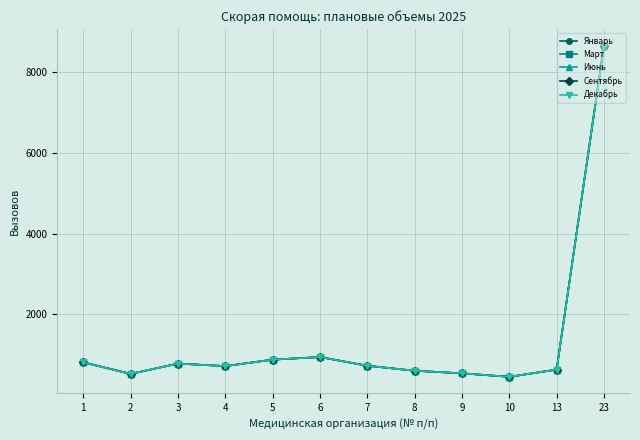

At which label does Январь reach its minimum?

10